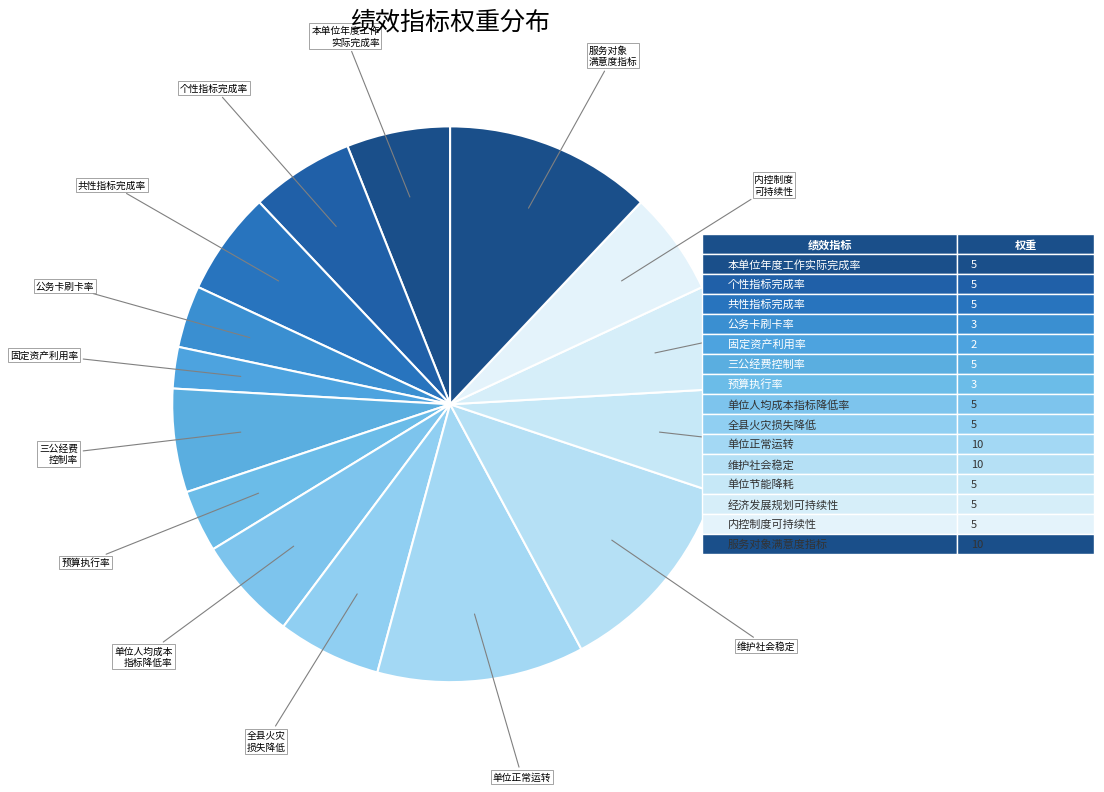

Is the sum of 固定资产利用率 and 公务卡刷卡率 greater than half?

No